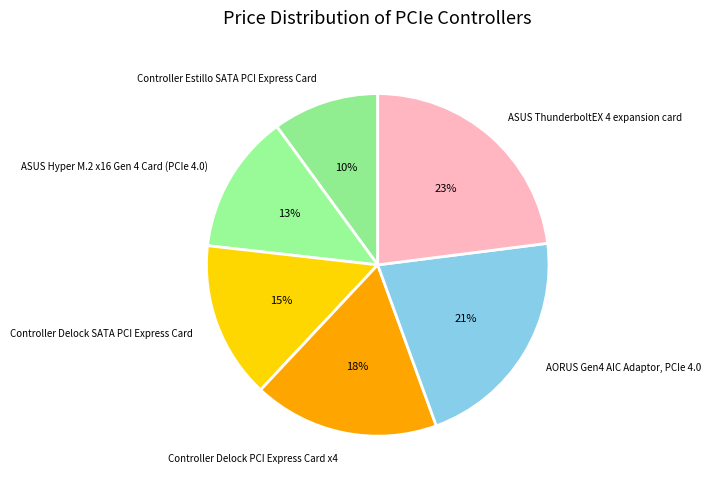

Is it true that ASUS Hyper M.2 x16 Gen 4 Card (PCIe 4.0) is 4% of the pie?

False